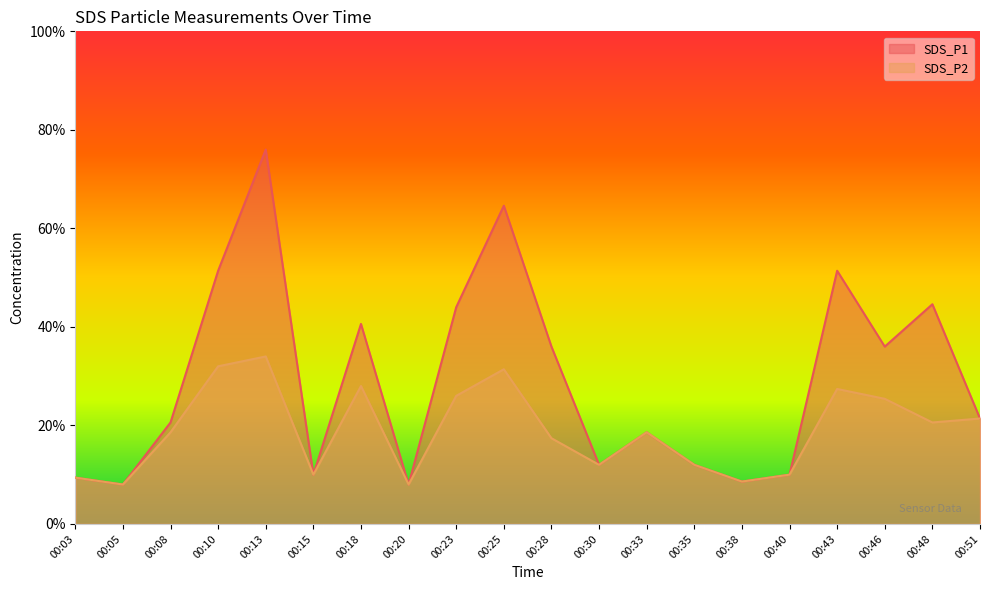

How many lines are shown in the chart?

2